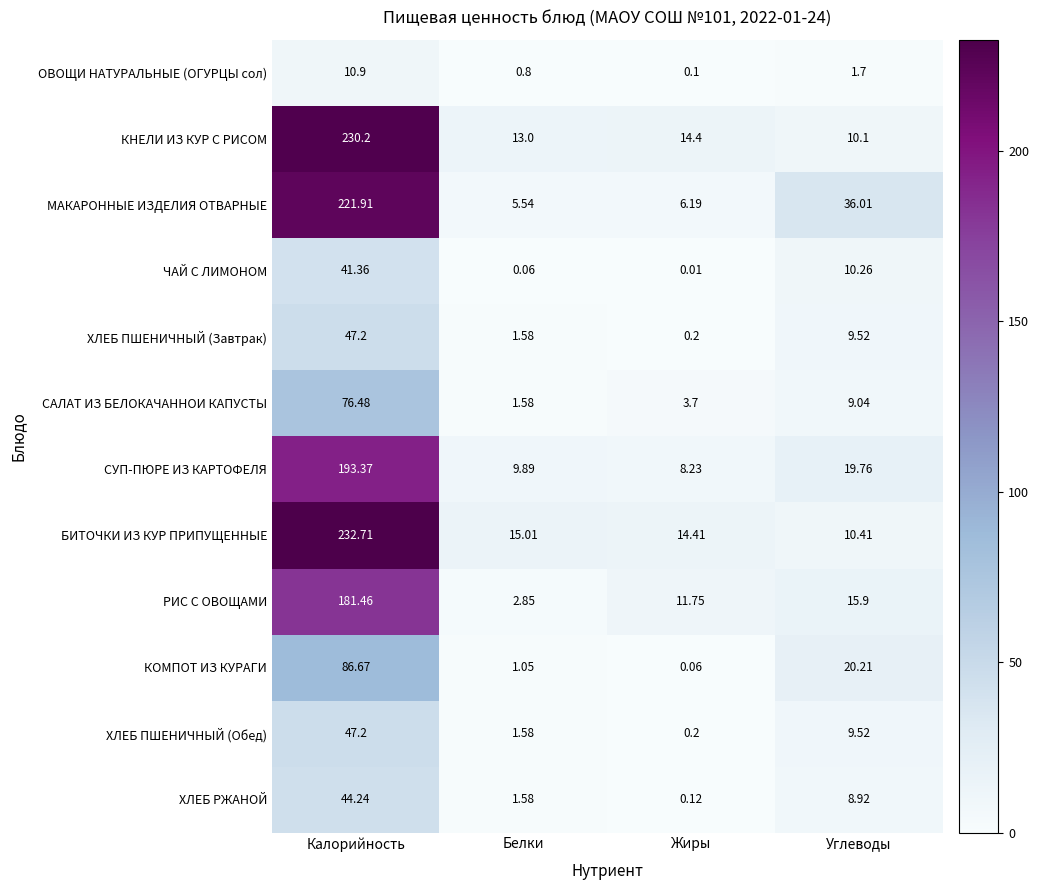

Which category has the highest value in the БИТОЧКИ ИЗ КУР ПРИПУЩЕННЫЕ series?

Калорийность